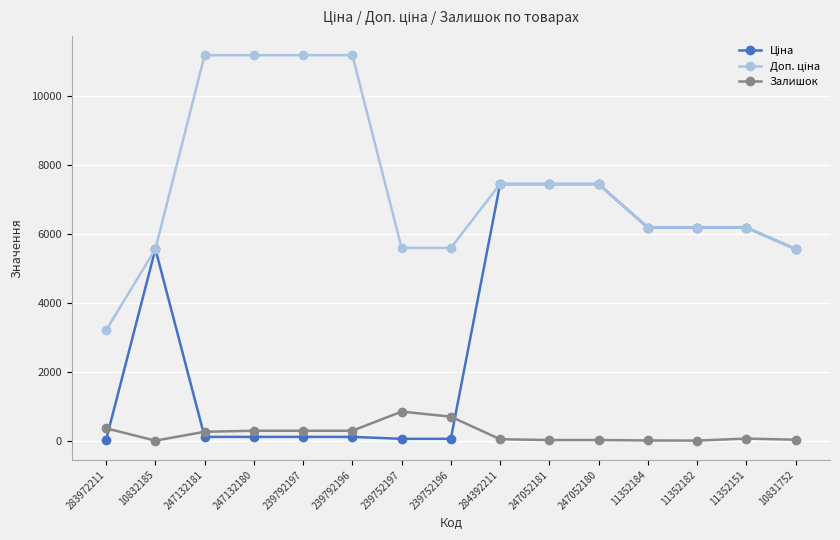

What is the label of the 2nd point from the left?

10832185